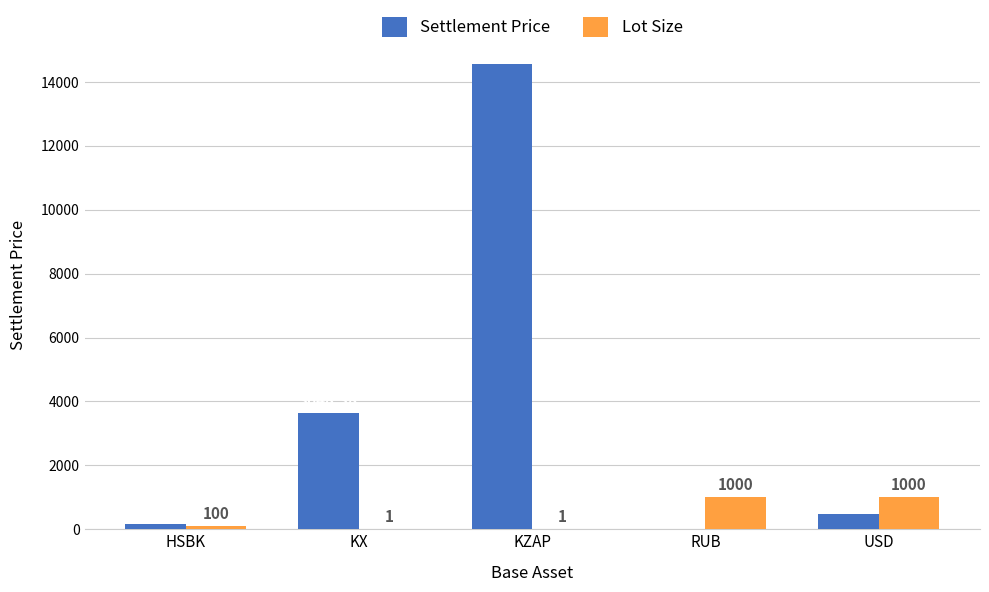

At which category is the sum across all series the highest?

KZAP